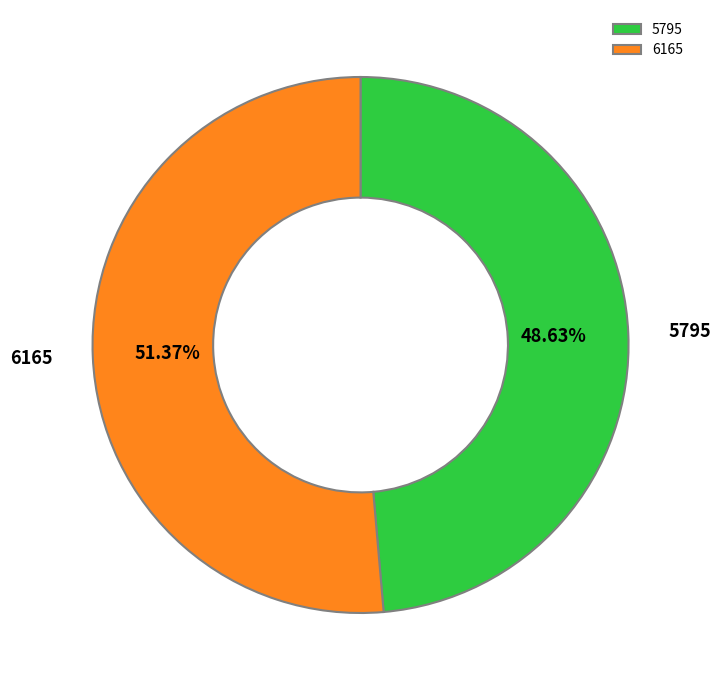

Is the sum of 5795 and 6165 greater than half?

Yes